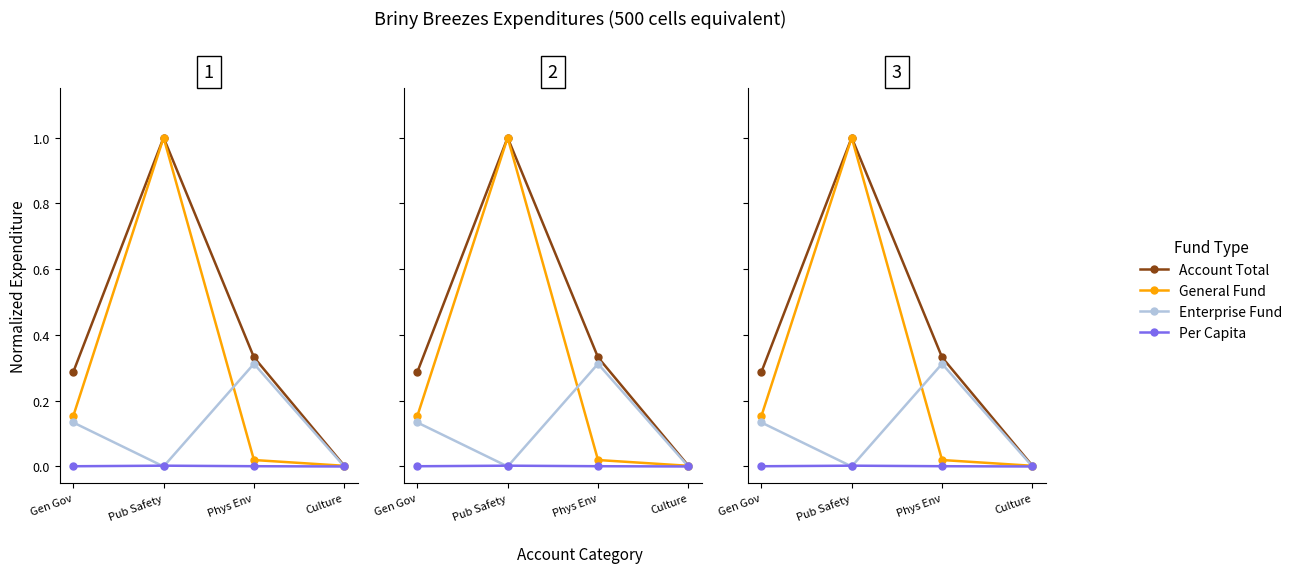

Reading right to left, what are all the values shown in this chart?

Account Total: 0.0	0.3	1.0	0.3
General: 0.0	0.0	1.0	0.2
Enterprise: 0.0	0.3	0.0	0.1
Per Capita: 0.0	0.0	0.0	0.0